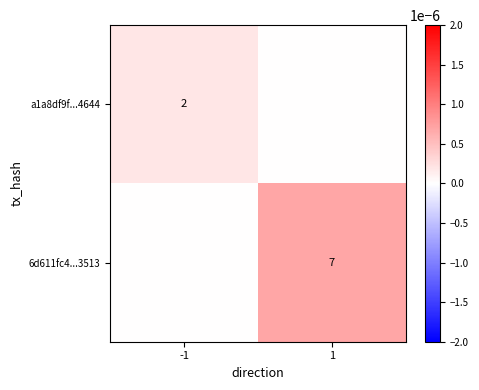

Is the value of a1a8df9f...4644 at -1 greater than the value of 6d611fc4...3513 at 1?

No